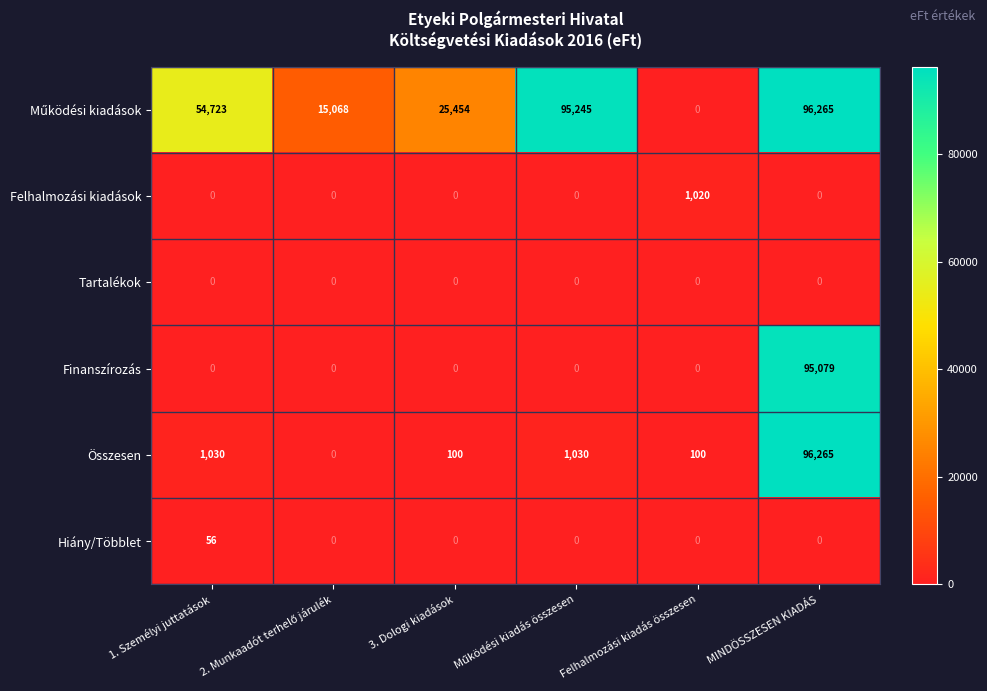

The Hiány/Többlet series shows -28 at MINDÖSSZESEN KIADÁS. True or false?

False